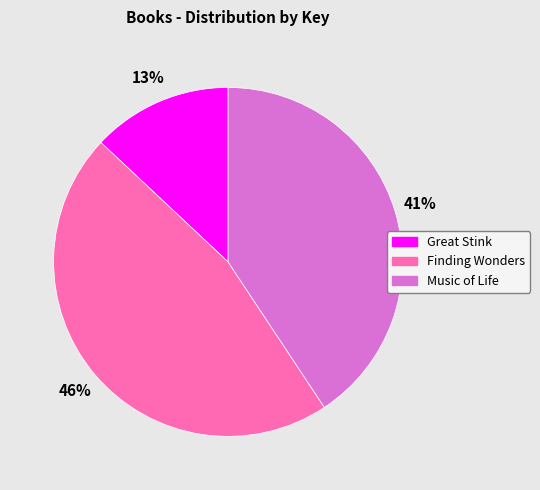

Combined, do Finding Wonders and Music of Life account for over 50%?

Yes